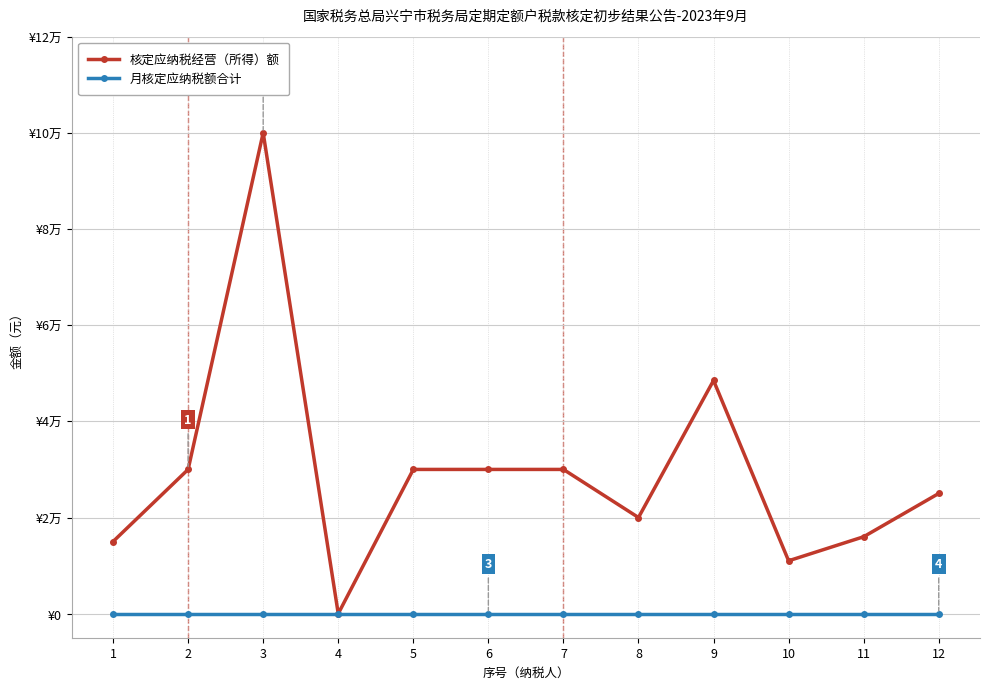

At which label is 月核定应纳税额合计 closest to 0?

1